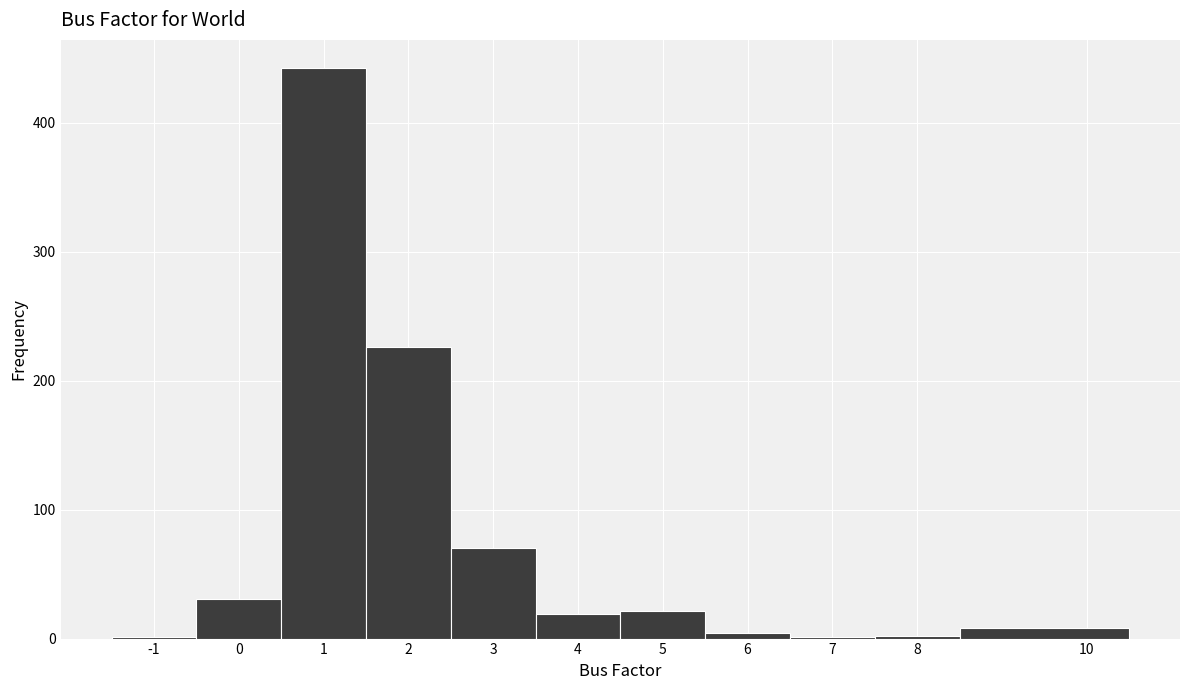

What is the height of the bar covering 2.5 to 3.5 on the x-axis? The values are not printed on the chart, so give them approximately, as read against the axis.

70